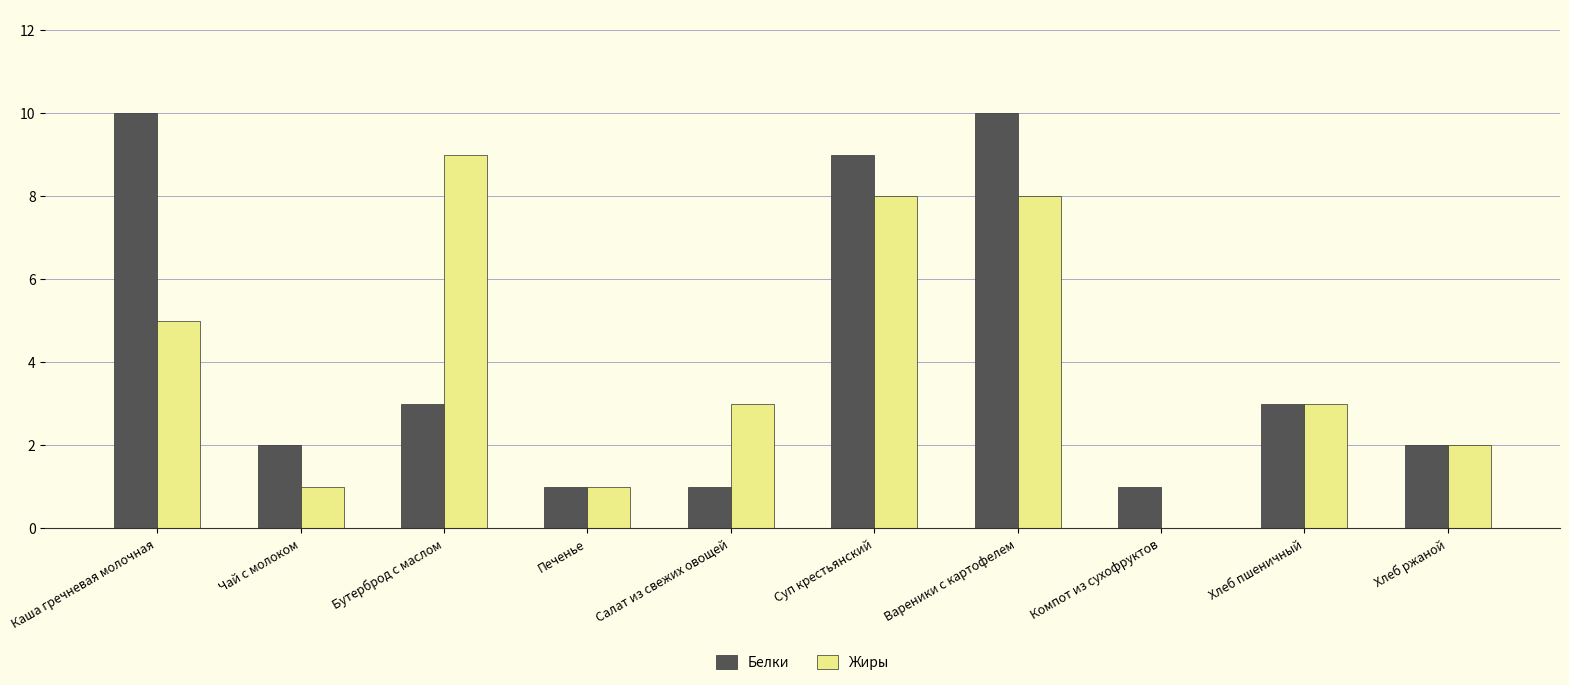

Between Суп крестьянский and Вареники с картофелем, which series saw the biggest shift?

Белки